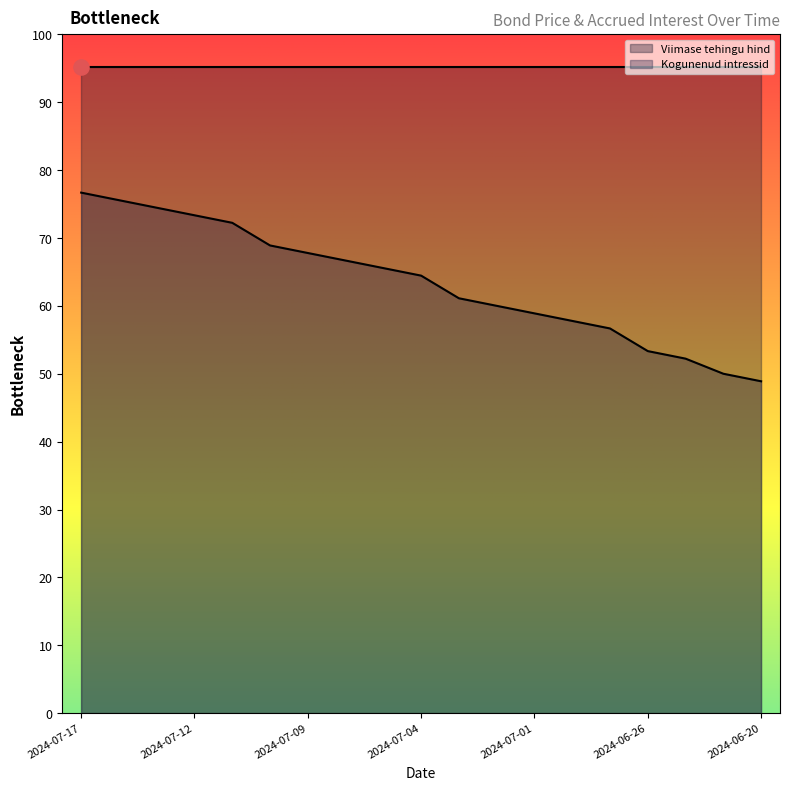

What is the change in value from 2024-07-04 to 2024-06-21?

-14.4